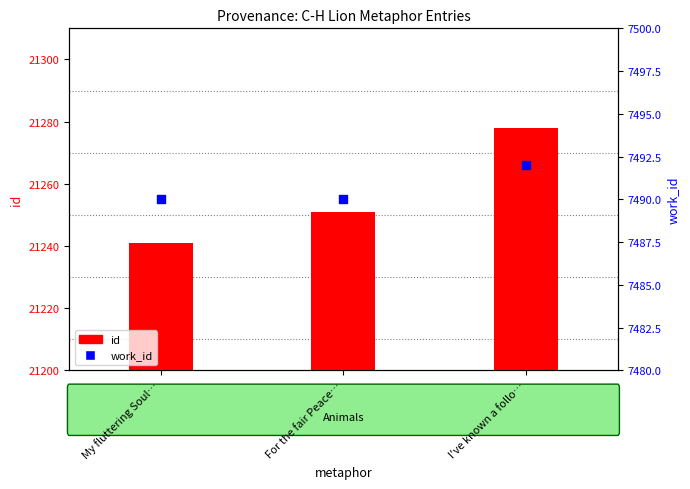

Which series contains the lowest Y value?

work_id